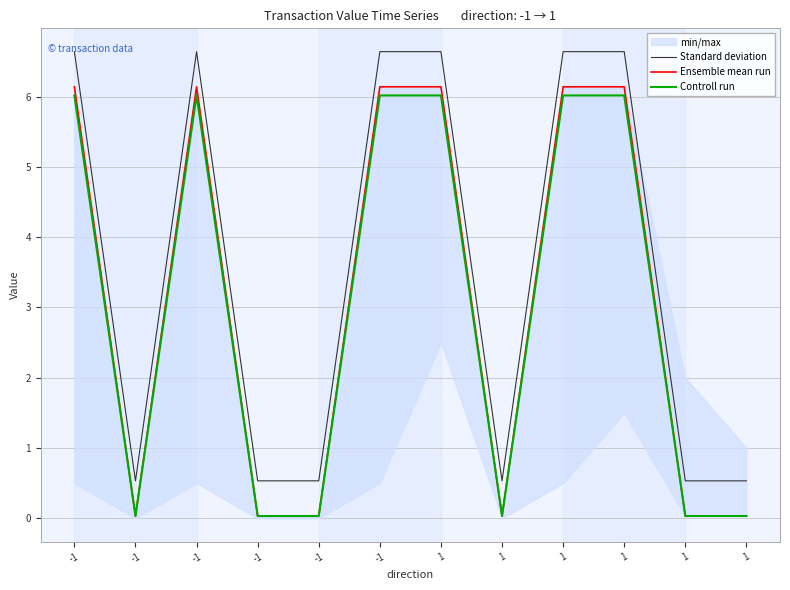

What is the difference between the maximum and minimum values in the Ensemble mean run series?

6.1